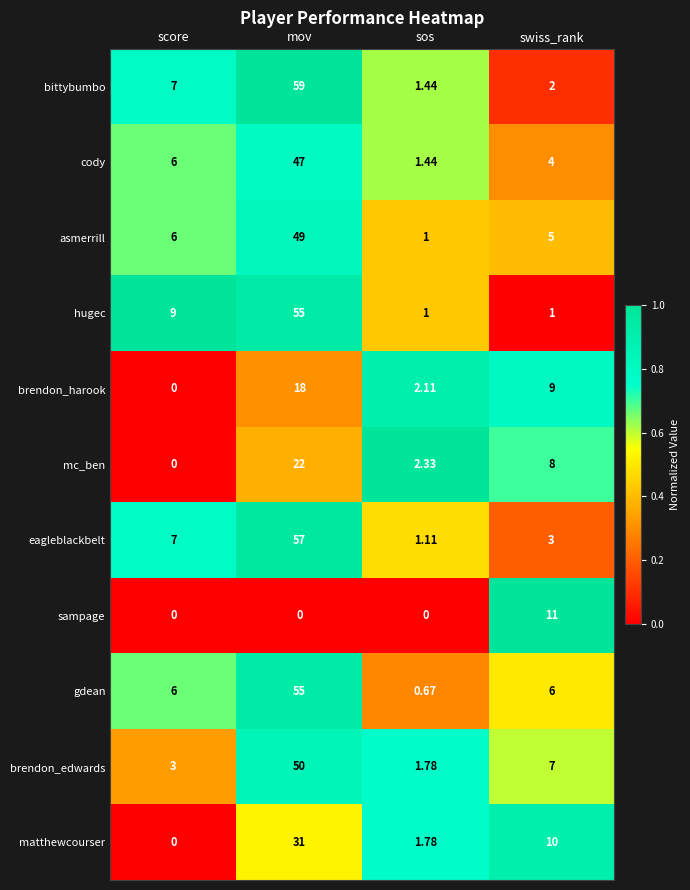

Which category has the highest value in the matthewcourser series?

mov